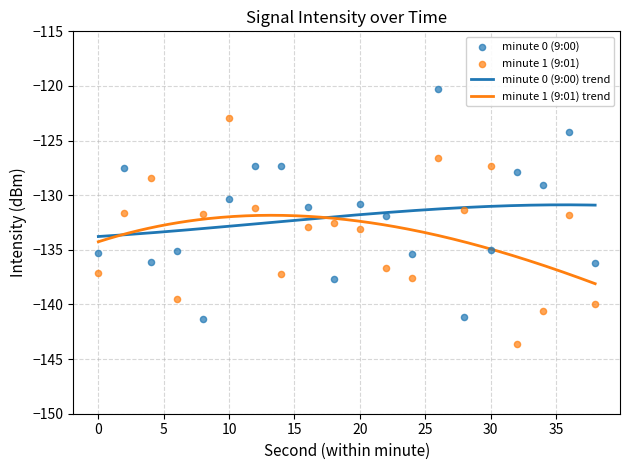

What are all the series names shown in the legend?

minute 0 (9:00), minute 1 (9:01)